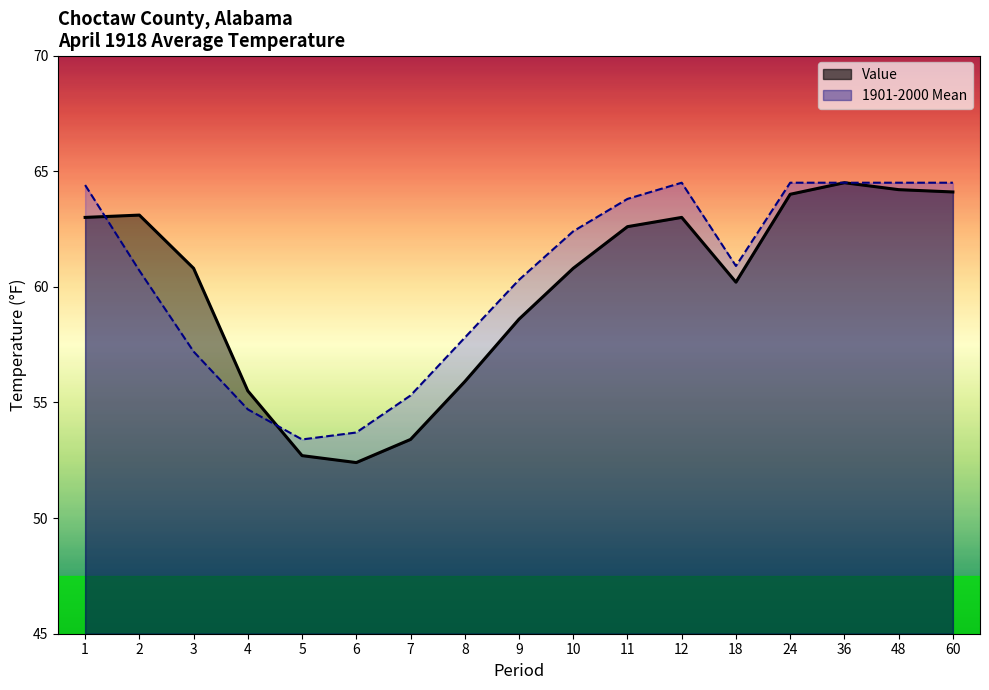

Is the value of 1901-2000 Mean at 7 greater than the value of Value at 7?

Yes